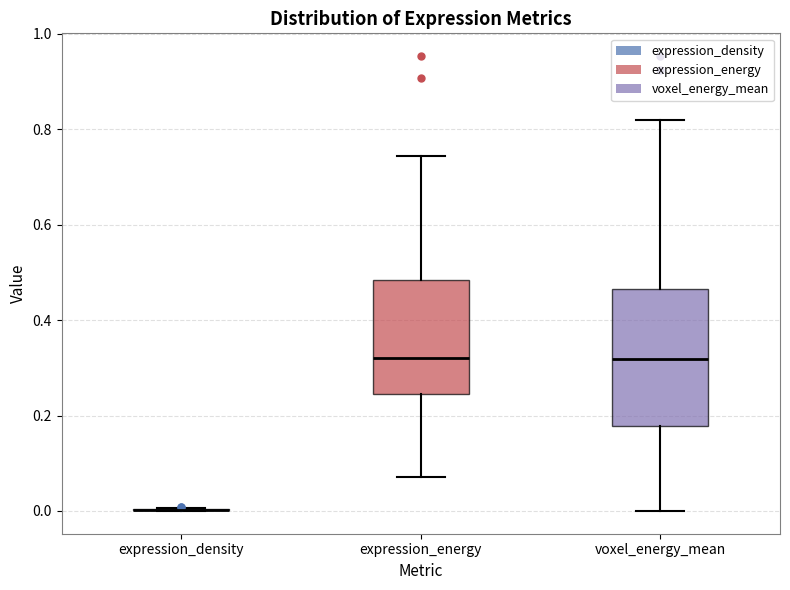

Reading left to right, transcribe this box plot: for each box, give where its median line is, the range the box spans, and where its two whiskers end, as read against the y-axis. The values are not printed on the chart, so give them approximately, as read against the axis.

expression_density: box collapsed to a line at 0.00, whiskers 0.00 to 0.00
expression_energy: median 0.32, box 0.24 to 0.48, whiskers 0.08 to 0.74
voxel_energy_mean: median 0.32, box 0.18 to 0.46, whiskers 0.00 to 0.82